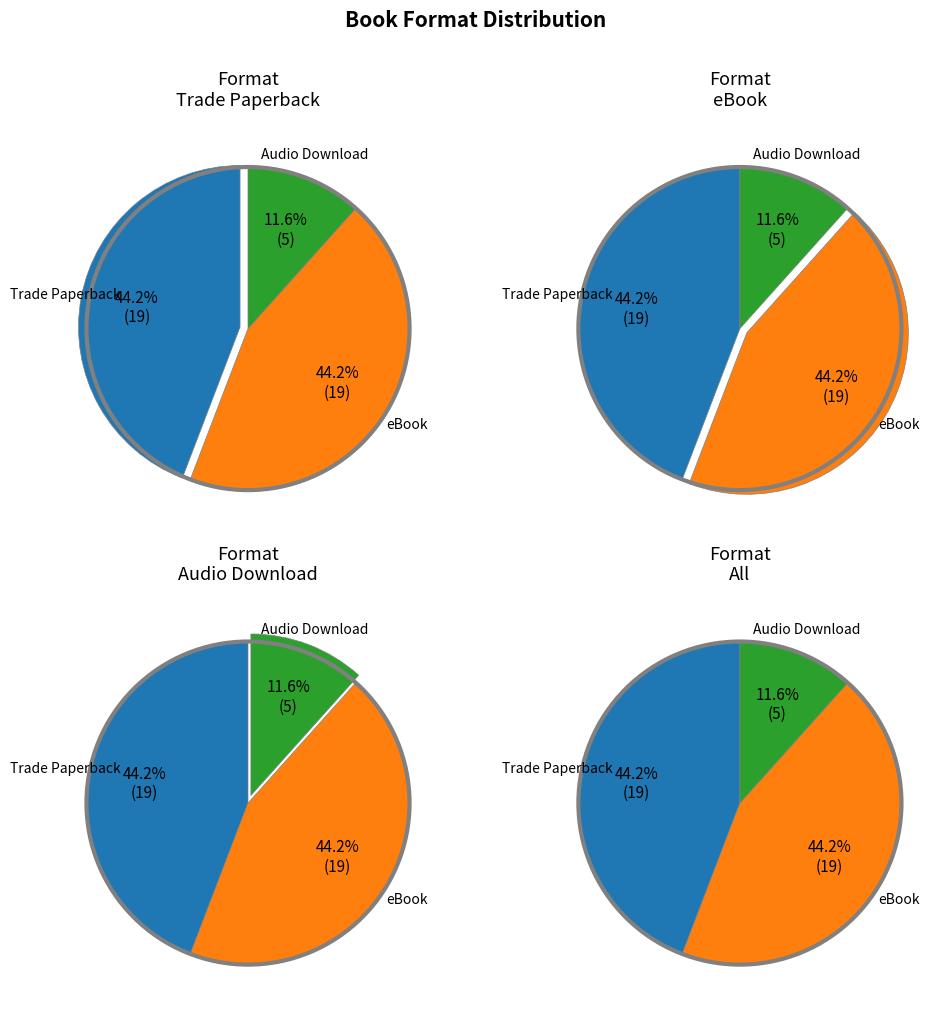

To the nearest percent, what is the average slice percentage?

33%